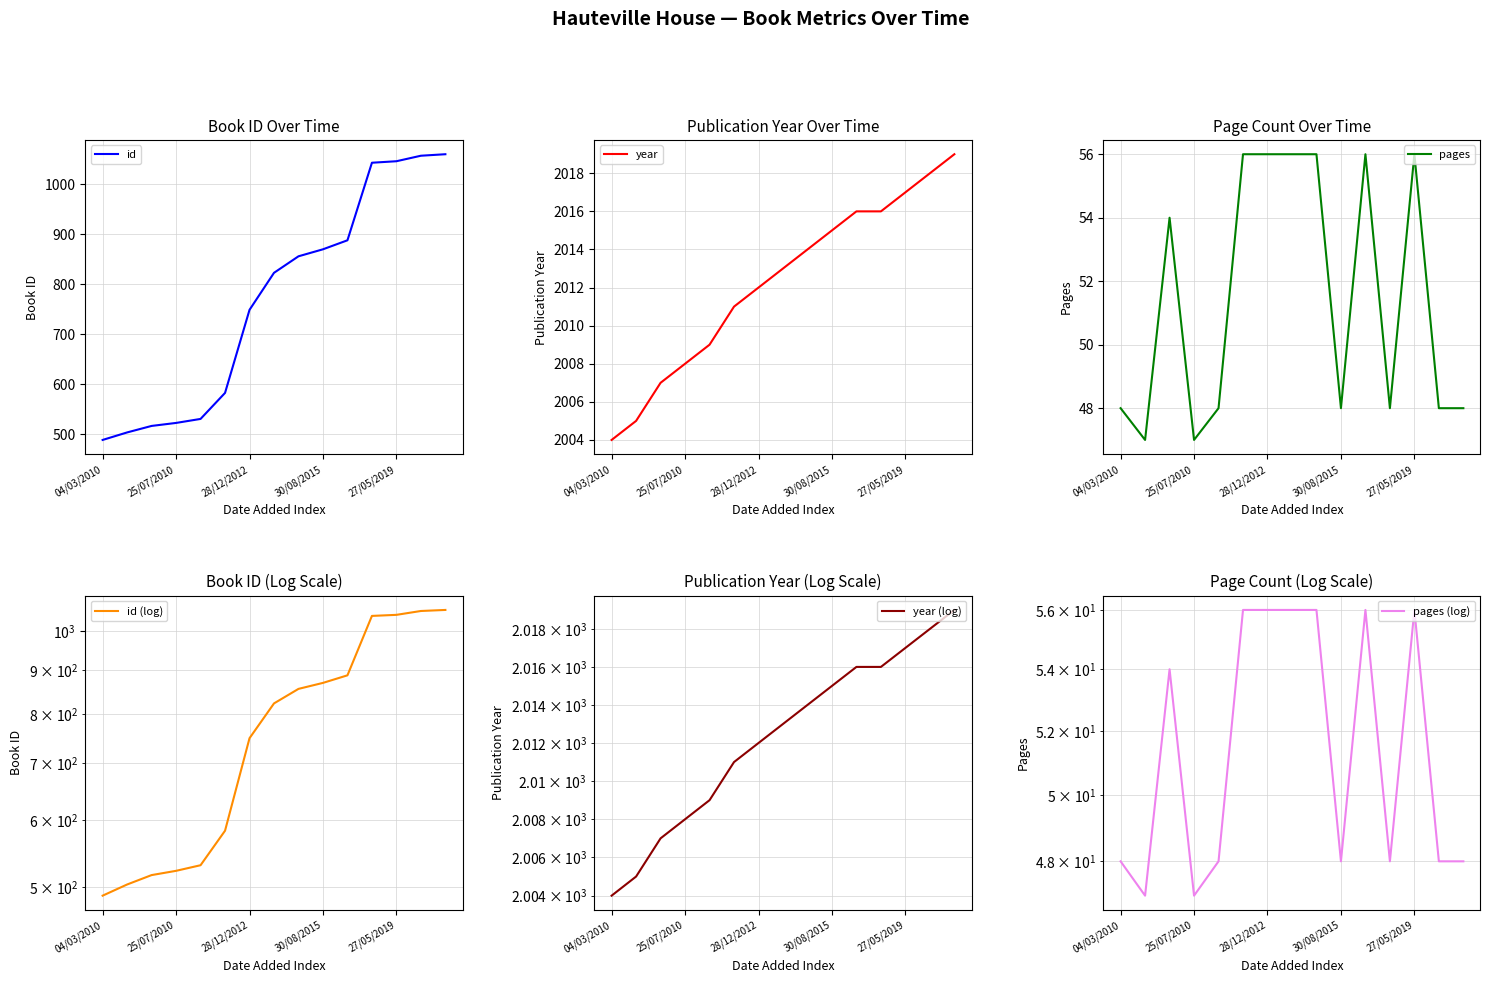

What is the highest value of the year series?

2019